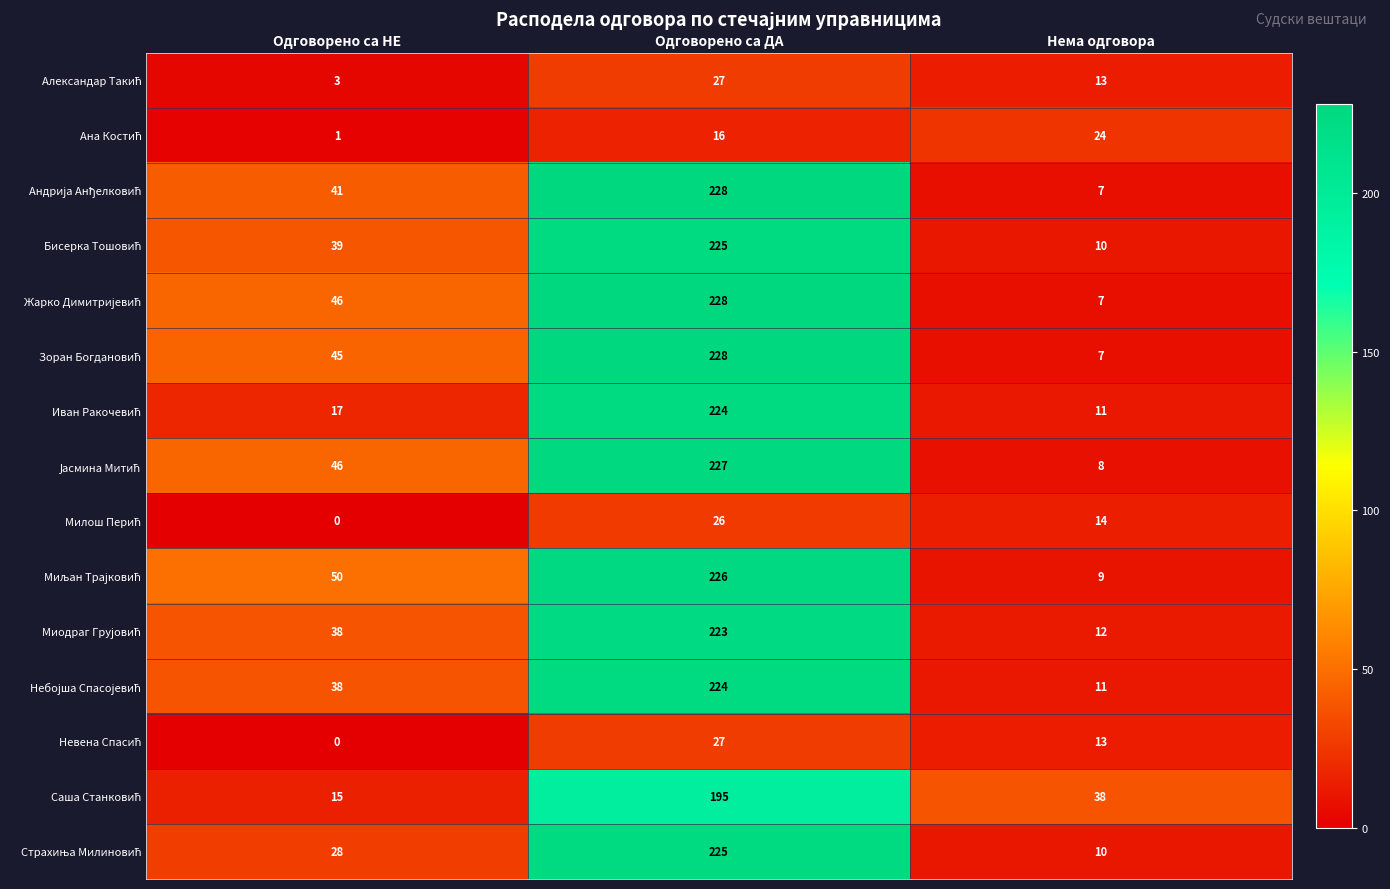

What is the greatest value displayed?

228